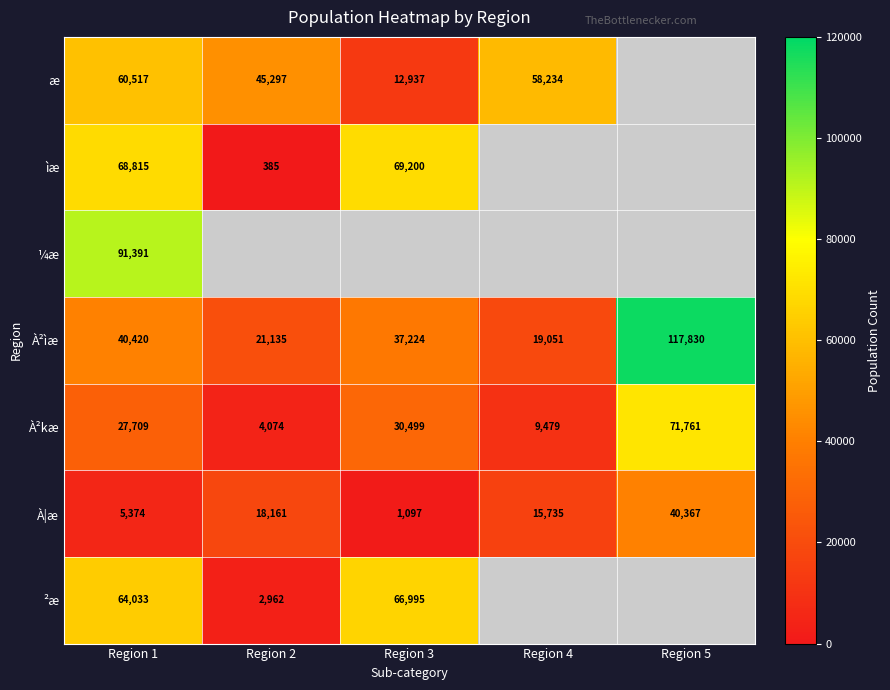

The À²kæ series shows 9479 at Region 4. True or false?

True